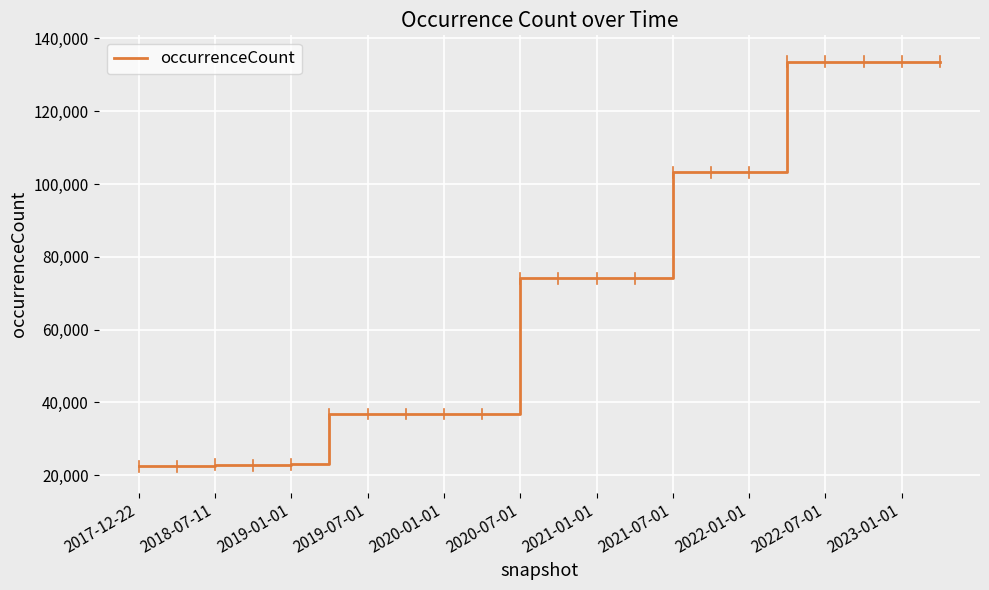

Does the chart have visible grid lines?

Yes